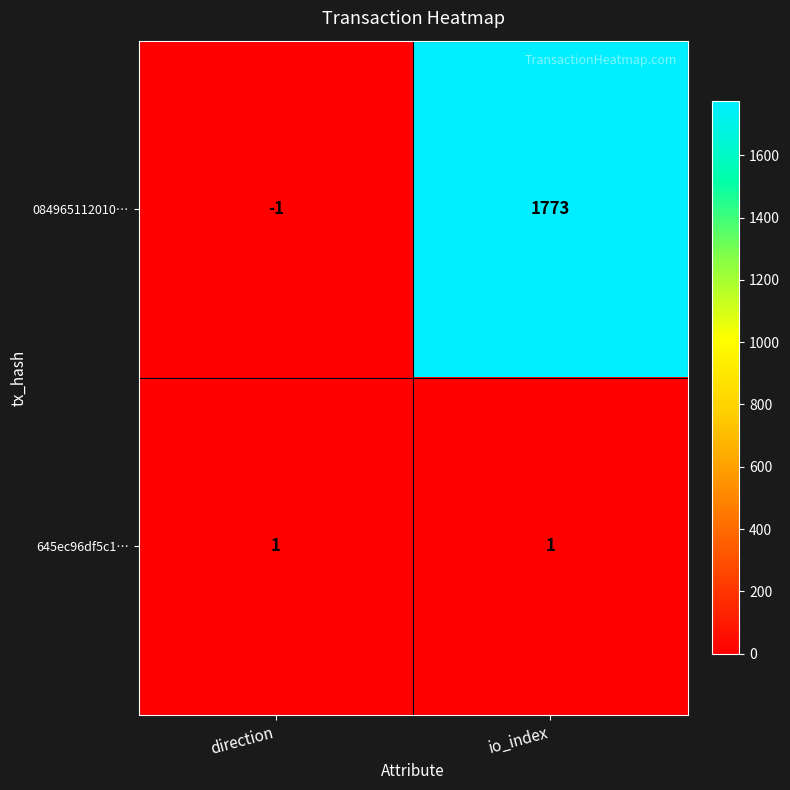

What is the total value across all series at io_index?

1774